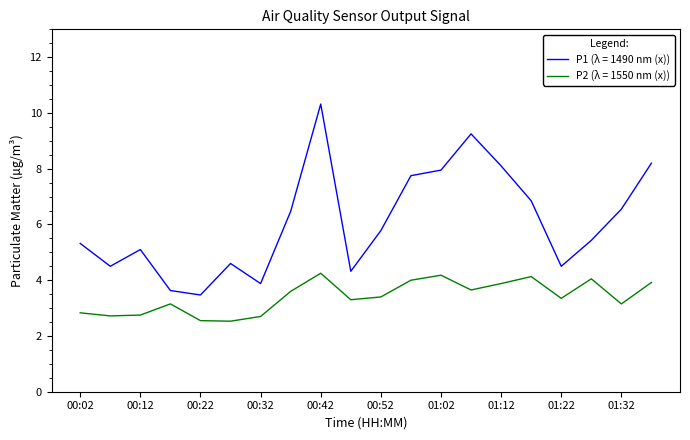

Which series has the widest spread of values?

P1 (λ = 1490 nm (x))